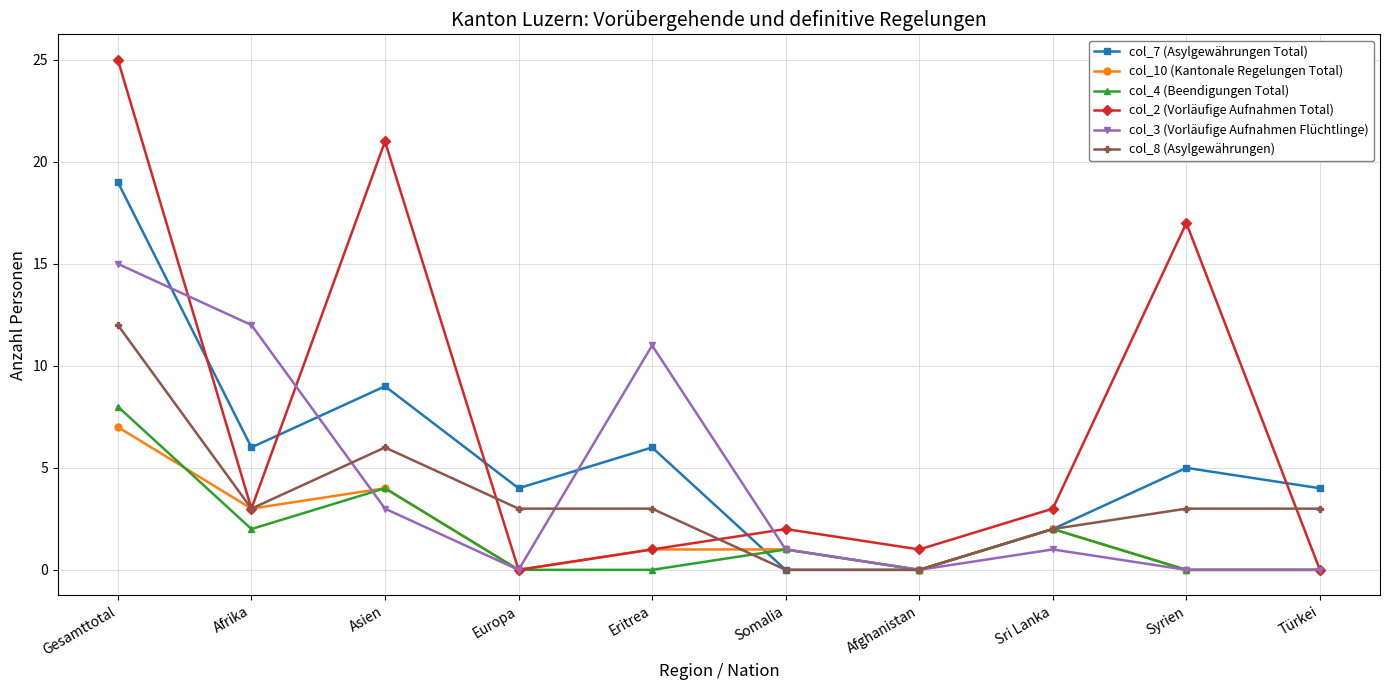

The value of col_3 (Vorläufige Aufnahmen Flüchtlinge) at Sri Lanka is 1. True or false?

True